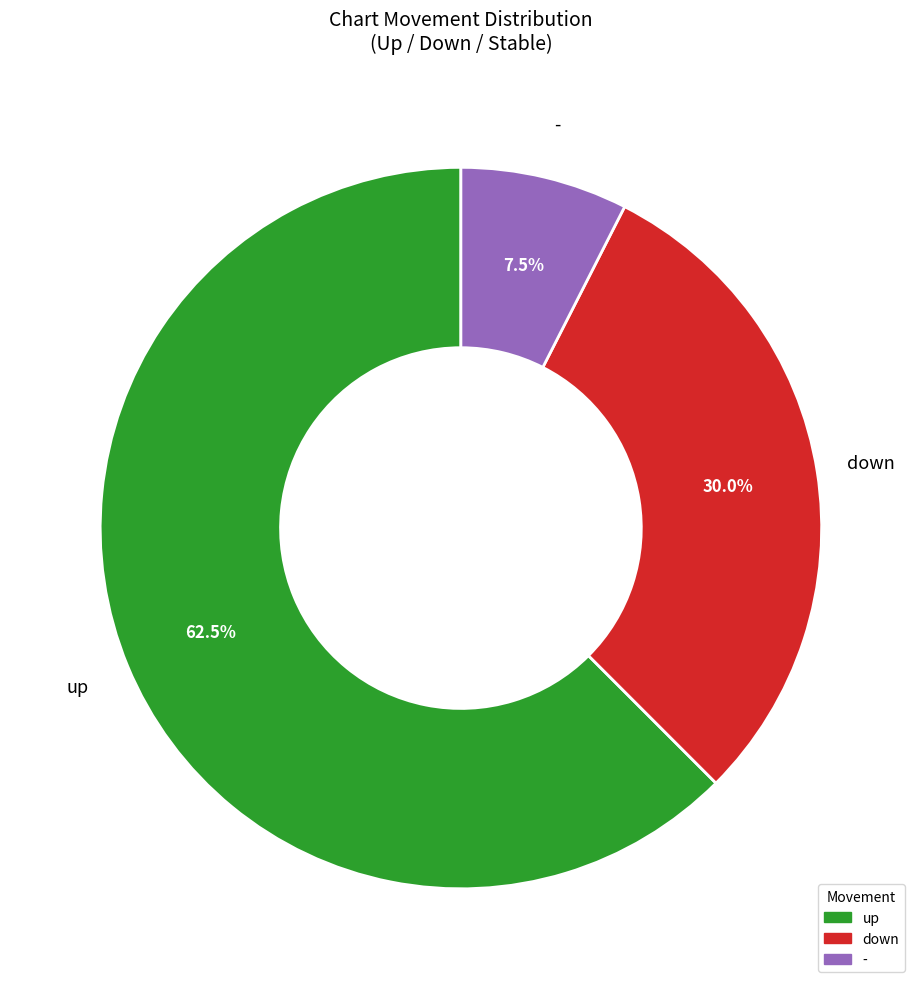

Which has a higher value, up or -?

up